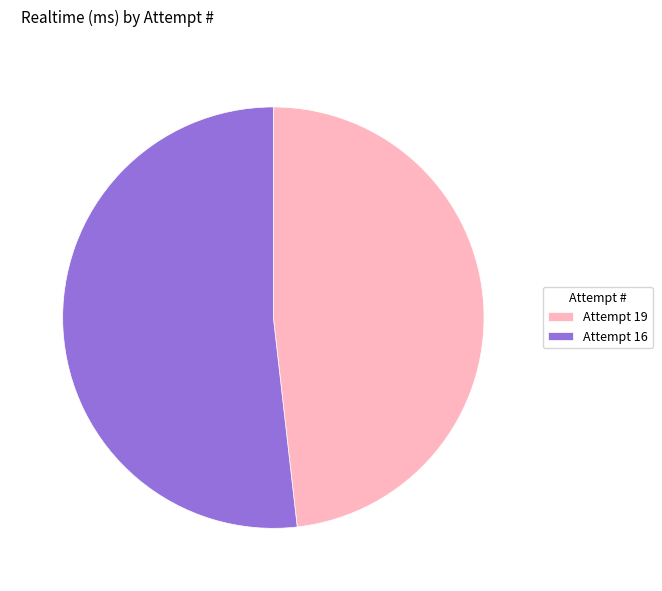

Approximately how many times larger is the value at Attempt 19 compared to Attempt 16?

0.9